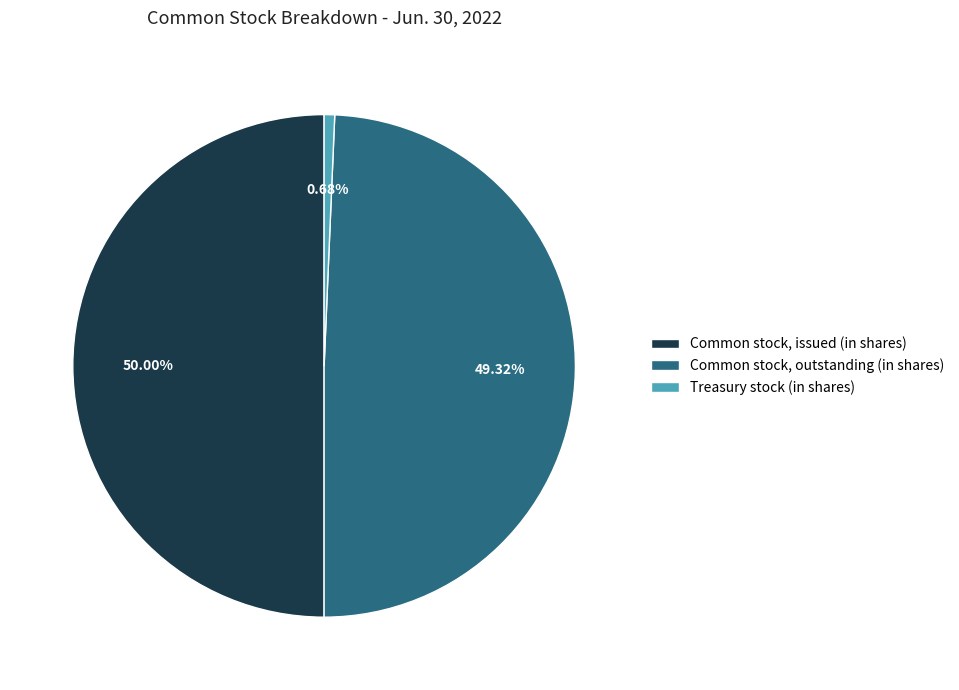

Approximately how many times larger is the value at Common stock, outstanding (in shares) compared to Common stock, issued (in shares)?

1.0